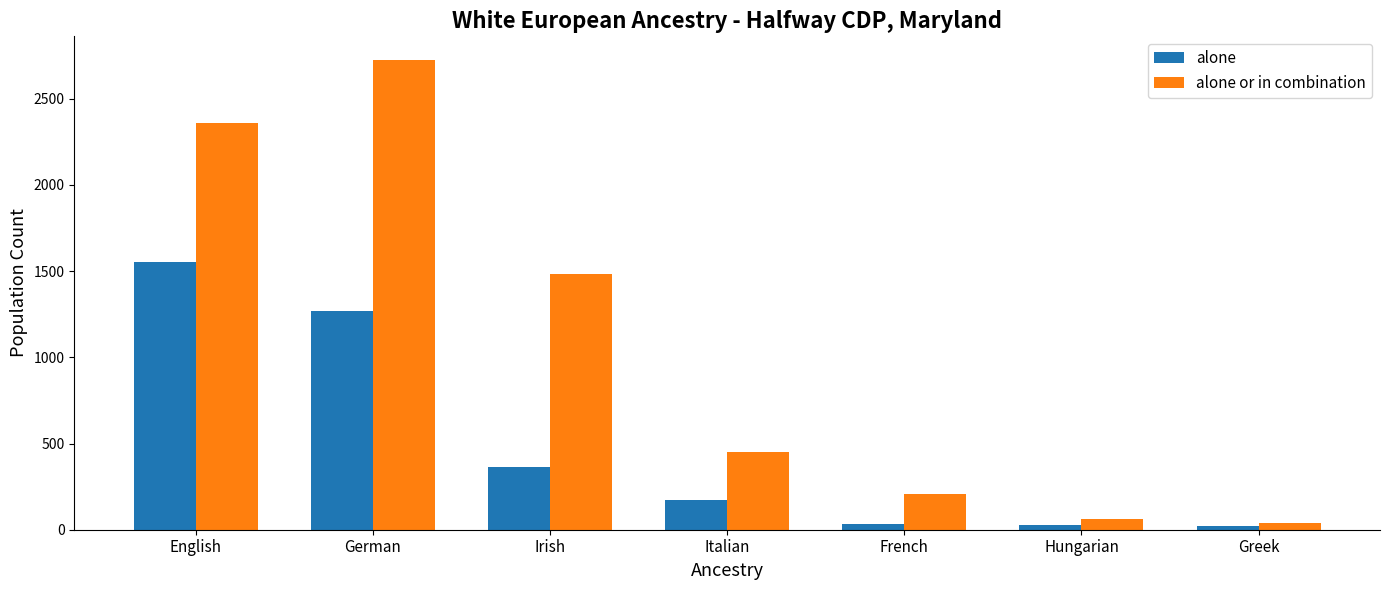

Are the bars horizontal?

No